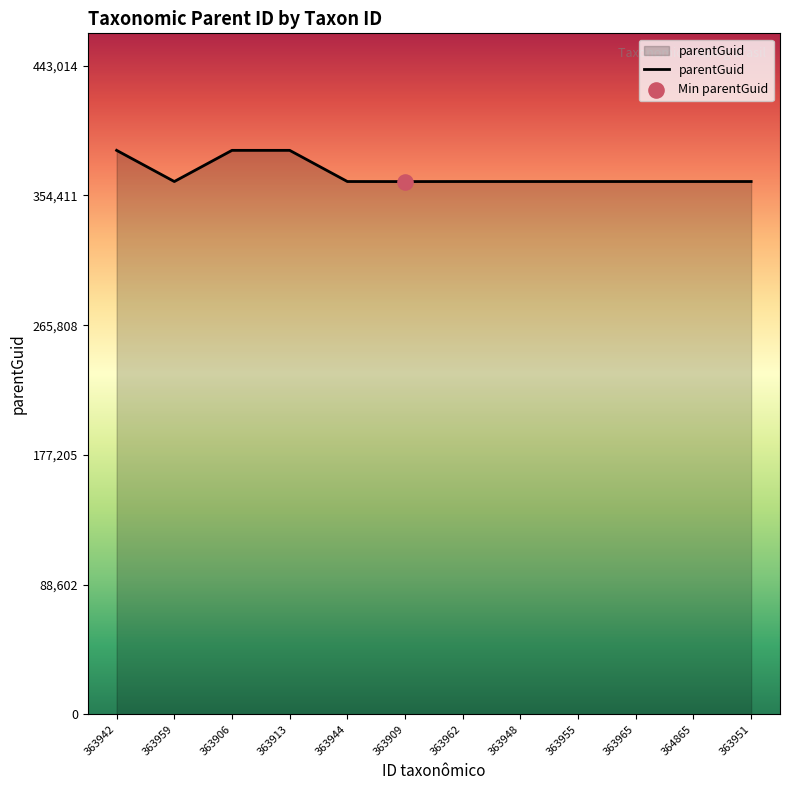

Approximately how many times larger is the value at 363944 compared to 363913?

0.9